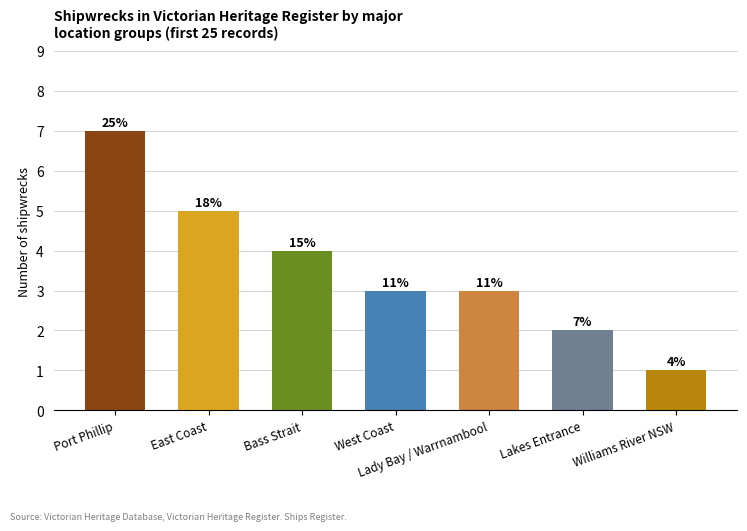

Between Lakes Entrance and Port Phillip, which is larger?

Port Phillip